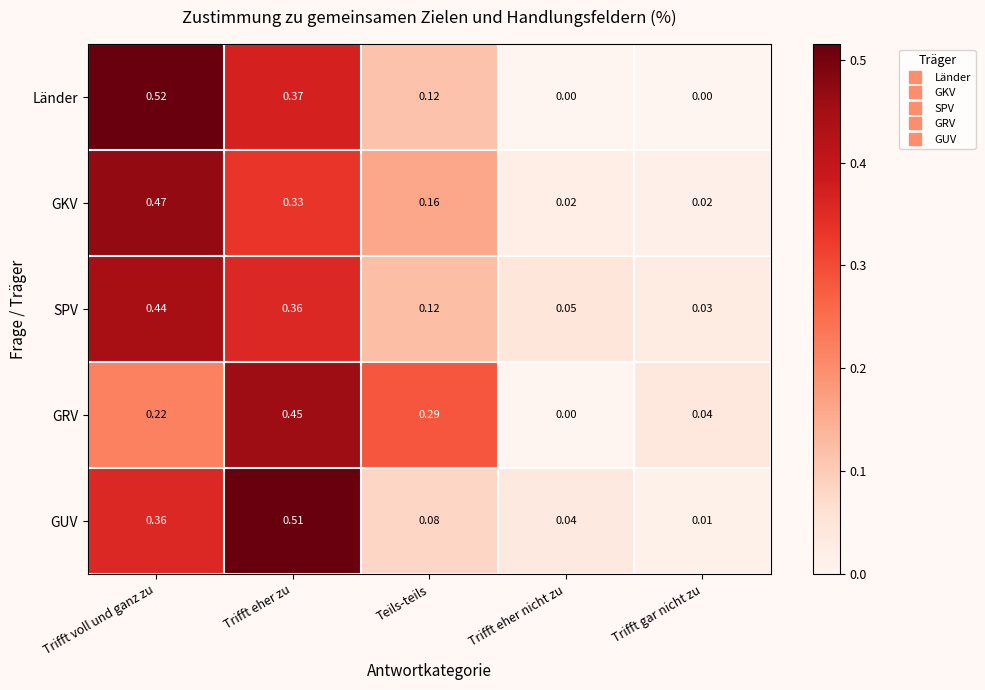

Which series has the largest range (max minus min)?

Länder